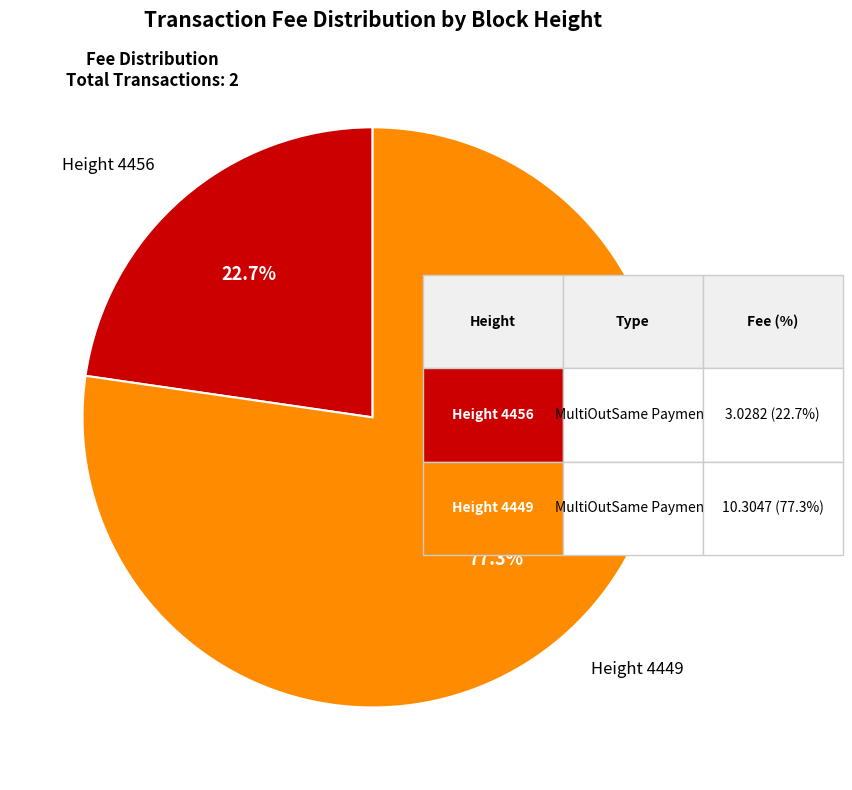

How many segments does this pie chart have?

2